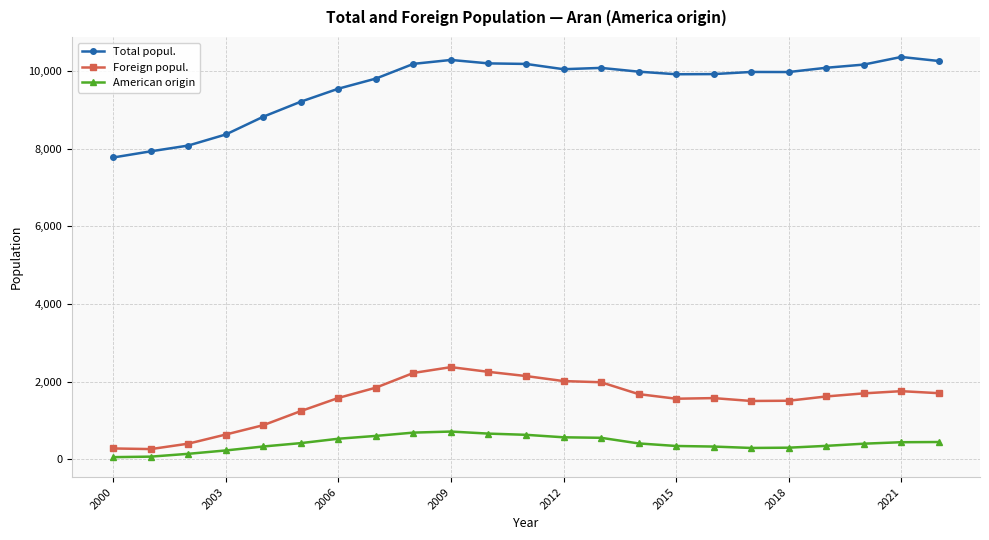

True or false: Foreign popul. has more than 1 points higher than both neighbors.

True